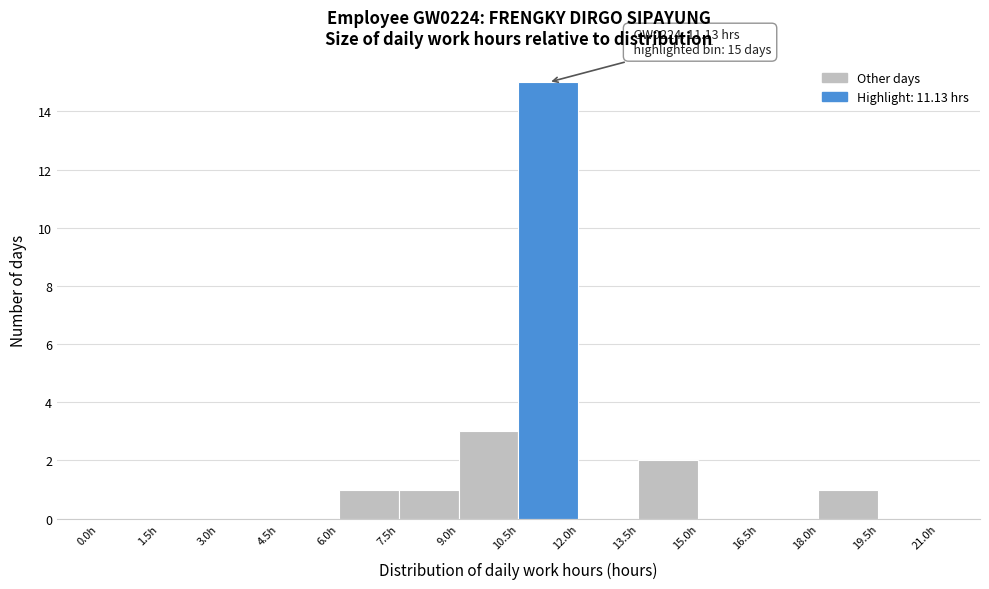

Over which range of the x-axis is the bar tallest?

10.5 to 12.0